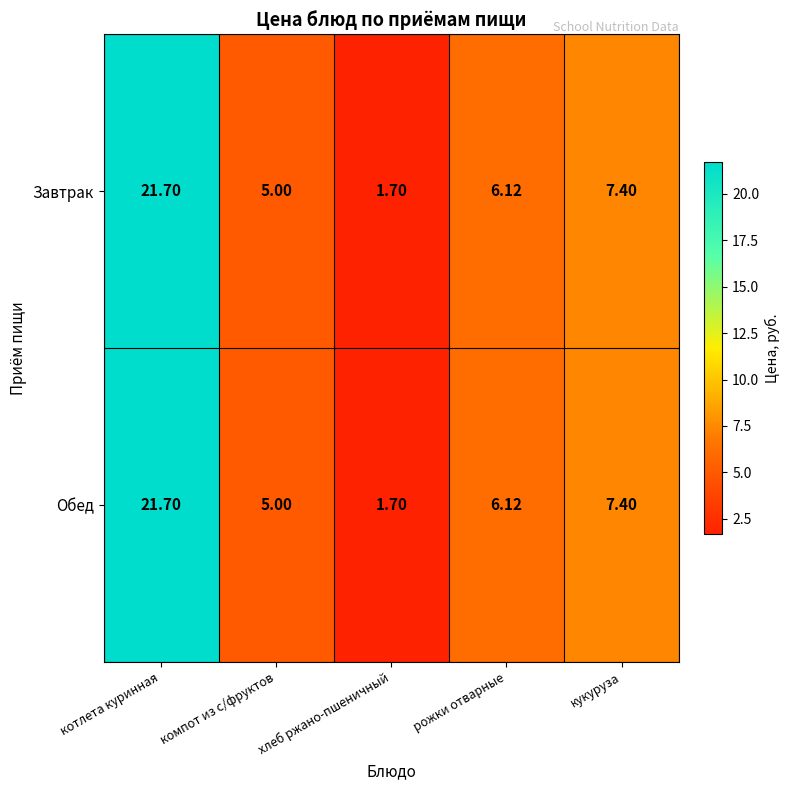

What is the total value across all series at котлета куринная?

43.4